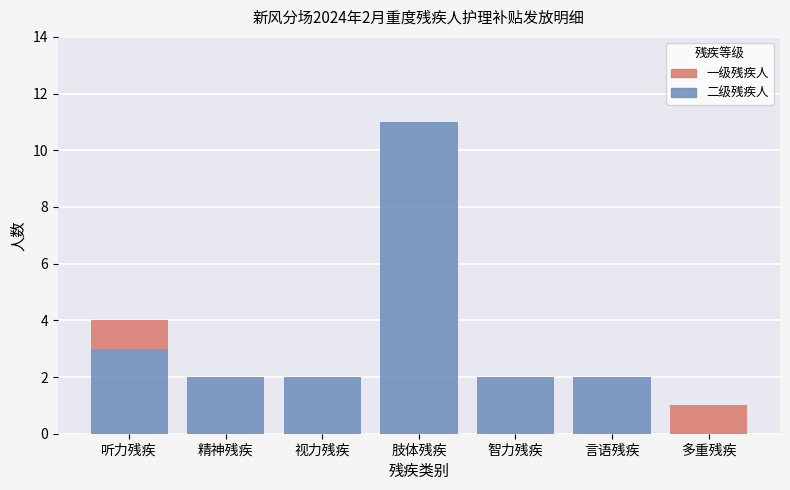

Reading left to right, what are the values for 二级残疾人?

听力残疾=3	精神残疾=2	视力残疾=2	肢体残疾=11	智力残疾=2	言语残疾=2	多重残疾=0